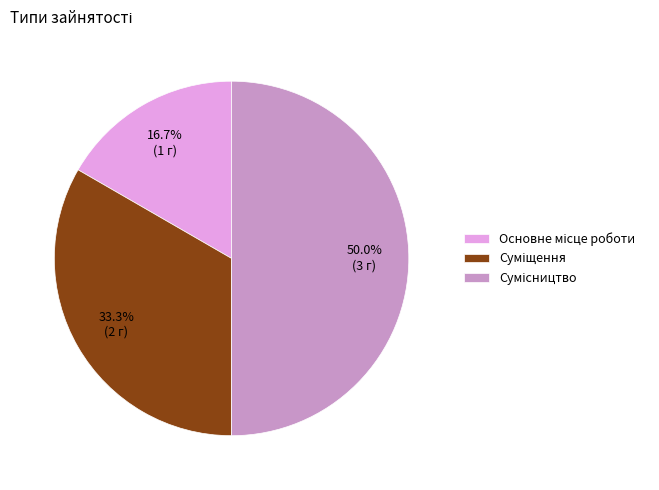

To the nearest percent, what is the difference between the Основне місце роботи and Сумісництво slice percentages?

33%